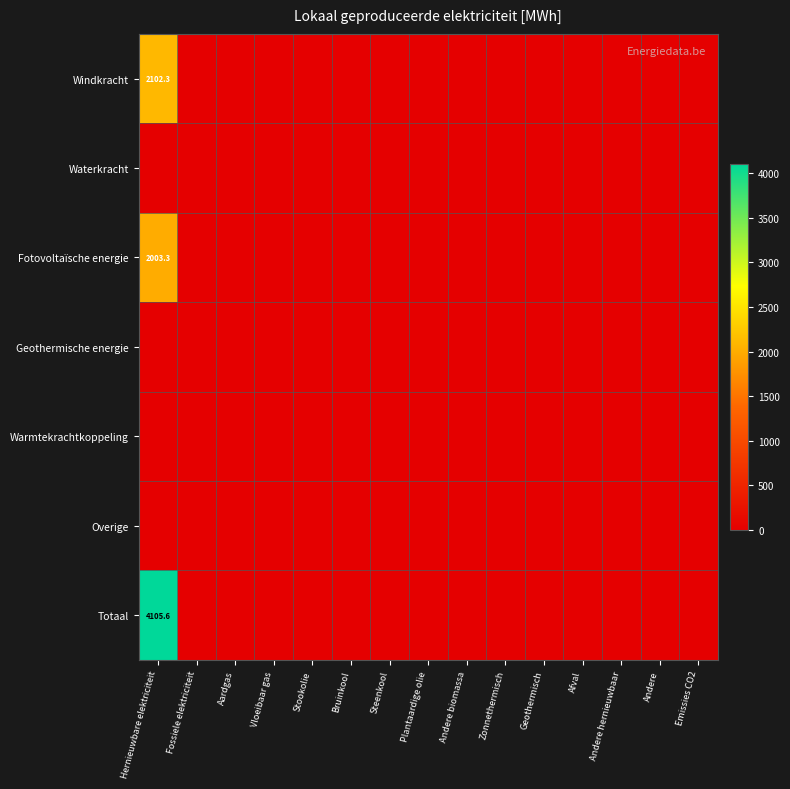

At which label does Totaal reach its peak?

Hernieuwbare elektriciteit